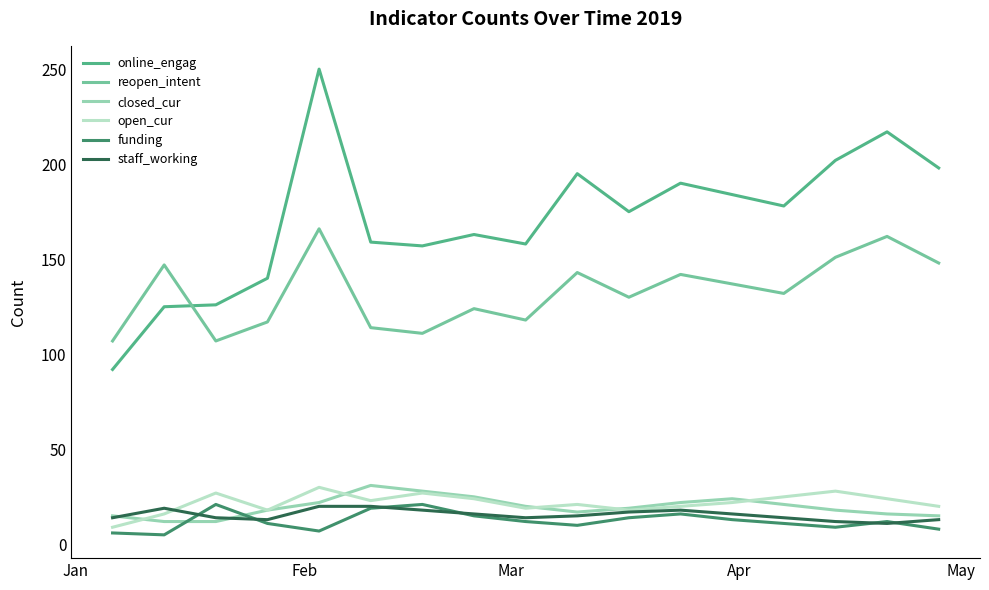

True or false: reopen_intent and funding cross at least once.

False